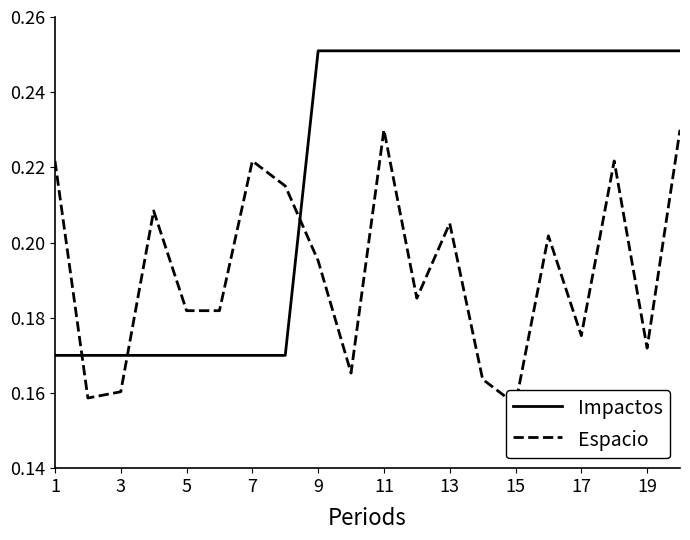

The value of Impactos at 3 is 0.3. True or false?

False